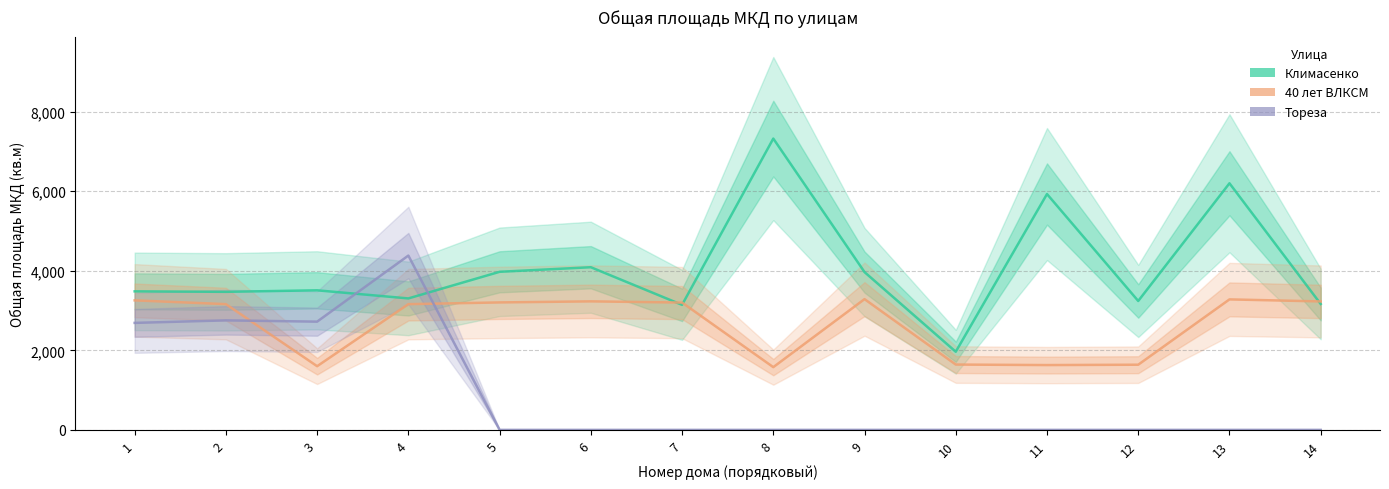

At how many categories does at least one series exceed 2655?

13